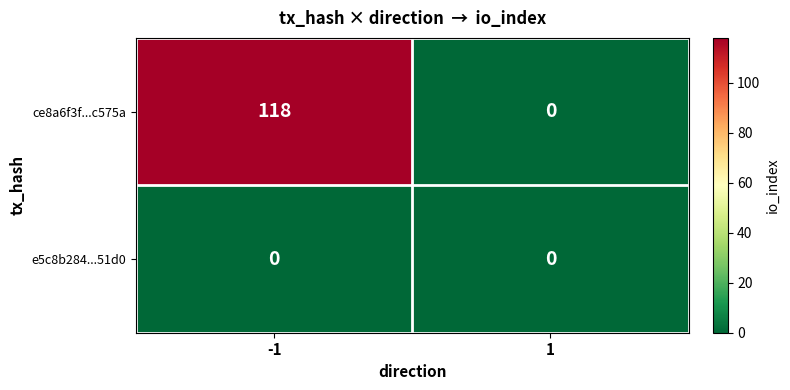

Which series has the largest total across all categories?

ce8a6f3f...c575a